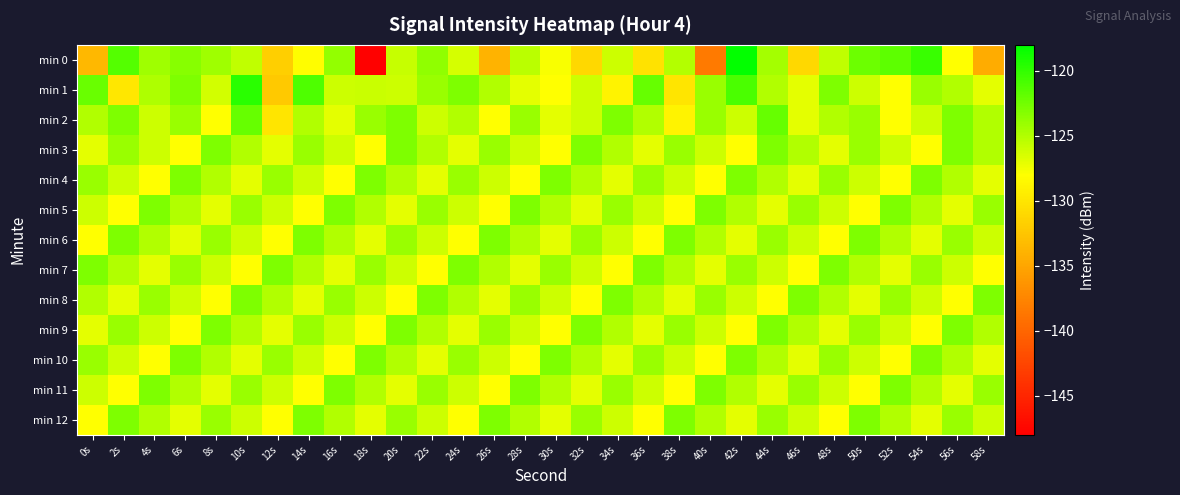

Reading right to left, transcribe all the data shown in this chart.

min 0: 58s=-134.5	56s=-128.1	54s=-120.3	52s=-121.7	50s=-122.2	48s=-125.6	46s=-131.1	44s=-124.5	42s=-118.2	40s=-138.3	38s=-125.1	36s=-130.3	34s=-126.0	32s=-131.1	30s=-127.7	28s=-125.3	26s=-133.8	24s=-126.3	22s=-123.7	20s=-125.7	18s=-147.8	16s=-123.8	14s=-128.2	12s=-131.7	10s=-125.6	8s=-124.3	6s=-123.4	4s=-124.2	2s=-121.3	0s=-133.5
min 1: 58s=-127.0	56s=-125.0	54s=-124.0	52s=-128.0	50s=-126.0	48s=-123.0	46s=-127.0	44s=-125.0	42s=-121.0	40s=-124.0	38s=-130.0	36s=-122.0	34s=-129.0	32s=-126.0	30s=-128.0	28s=-127.0	26s=-125.0	24s=-123.0	22s=-124.0	20s=-126.0	18s=-125.9	16s=-126.0	14s=-121.1	12s=-132.3	10s=-119.7	8s=-126.2	6s=-123.0	4s=-124.9	2s=-129.9	0s=-122.1
min 2: 58s=-125.0	56s=-123.0	54s=-126.0	52s=-128.0	50s=-124.0	48s=-125.0	46s=-127.0	44s=-122.0	42s=-126.0	40s=-124.0	38s=-129.0	36s=-125.0	34s=-123.0	32s=-126.0	30s=-127.0	28s=-124.0	26s=-128.0	24s=-125.0	22s=-126.0	20s=-123.0	18s=-124.0	16s=-127.0	14s=-125.0	12s=-130.0	10s=-122.0	8s=-128.0	6s=-124.0	4s=-126.0	2s=-123.0	0s=-125.0
min 3: 58s=-125.0	56s=-123.0	54s=-128.0	52s=-126.0	50s=-124.0	48s=-127.0	46s=-125.0	44s=-123.0	42s=-128.0	40s=-126.0	38s=-124.0	36s=-127.0	34s=-125.0	32s=-123.0	30s=-128.0	28s=-126.0	26s=-124.0	24s=-127.0	22s=-125.0	20s=-123.0	18s=-128.0	16s=-126.0	14s=-124.0	12s=-127.0	10s=-125.0	8s=-123.0	6s=-128.0	4s=-126.0	2s=-124.0	0s=-127.0
min 4: 58s=-127.0	56s=-125.0	54s=-123.0	52s=-128.0	50s=-126.0	48s=-124.0	46s=-127.0	44s=-125.0	42s=-123.0	40s=-128.0	38s=-126.0	36s=-124.0	34s=-127.0	32s=-125.0	30s=-123.0	28s=-128.0	26s=-126.0	24s=-124.0	22s=-127.0	20s=-125.0	18s=-123.0	16s=-128.0	14s=-126.0	12s=-124.0	10s=-127.0	8s=-125.0	6s=-123.0	4s=-128.0	2s=-126.0	0s=-124.0
min 5: 58s=-124.0	56s=-127.0	54s=-125.0	52s=-123.0	50s=-128.0	48s=-126.0	46s=-124.0	44s=-127.0	42s=-125.0	40s=-123.0	38s=-128.0	36s=-126.0	34s=-124.0	32s=-127.0	30s=-125.0	28s=-123.0	26s=-128.0	24s=-126.0	22s=-124.0	20s=-127.0	18s=-125.0	16s=-123.0	14s=-128.0	12s=-126.0	10s=-124.0	8s=-127.0	6s=-125.0	4s=-123.0	2s=-128.0	0s=-126.0
min 6: 58s=-126.0	56s=-124.0	54s=-127.0	52s=-125.0	50s=-123.0	48s=-128.0	46s=-126.0	44s=-124.0	42s=-127.0	40s=-125.0	38s=-123.0	36s=-128.0	34s=-126.0	32s=-124.0	30s=-127.0	28s=-125.0	26s=-123.0	24s=-128.0	22s=-126.0	20s=-124.0	18s=-127.0	16s=-125.0	14s=-123.0	12s=-128.0	10s=-126.0	8s=-124.0	6s=-127.0	4s=-125.0	2s=-123.0	0s=-128.0
min 7: 58s=-128.0	56s=-126.0	54s=-124.0	52s=-127.0	50s=-125.0	48s=-123.0	46s=-128.0	44s=-126.0	42s=-124.0	40s=-127.0	38s=-125.0	36s=-123.0	34s=-128.0	32s=-126.0	30s=-124.0	28s=-127.0	26s=-125.0	24s=-123.0	22s=-128.0	20s=-126.0	18s=-124.0	16s=-127.0	14s=-125.0	12s=-123.0	10s=-128.0	8s=-126.0	6s=-124.0	4s=-127.0	2s=-125.0	0s=-123.0
min 8: 58s=-123.0	56s=-128.0	54s=-126.0	52s=-124.0	50s=-127.0	48s=-125.0	46s=-123.0	44s=-128.0	42s=-126.0	40s=-124.0	38s=-127.0	36s=-125.0	34s=-123.0	32s=-128.0	30s=-126.0	28s=-124.0	26s=-127.0	24s=-125.0	22s=-123.0	20s=-128.0	18s=-126.0	16s=-124.0	14s=-127.0	12s=-125.0	10s=-123.0	8s=-128.0	6s=-126.0	4s=-124.0	2s=-127.0	0s=-125.0
min 9: 58s=-125.0	56s=-123.0	54s=-128.0	52s=-126.0	50s=-124.0	48s=-127.0	46s=-125.0	44s=-123.0	42s=-128.0	40s=-126.0	38s=-124.0	36s=-127.0	34s=-125.0	32s=-123.0	30s=-128.0	28s=-126.0	26s=-124.0	24s=-127.0	22s=-125.0	20s=-123.0	18s=-128.0	16s=-126.0	14s=-124.0	12s=-127.0	10s=-125.0	8s=-123.0	6s=-128.0	4s=-126.0	2s=-124.0	0s=-127.0
min 10: 58s=-127.0	56s=-125.0	54s=-123.0	52s=-128.0	50s=-126.0	48s=-124.0	46s=-127.0	44s=-125.0	42s=-123.0	40s=-128.0	38s=-126.0	36s=-124.0	34s=-127.0	32s=-125.0	30s=-123.0	28s=-128.0	26s=-126.0	24s=-124.0	22s=-127.0	20s=-125.0	18s=-123.0	16s=-128.0	14s=-126.0	12s=-124.0	10s=-127.0	8s=-125.0	6s=-123.0	4s=-128.0	2s=-126.0	0s=-124.0
min 11: 58s=-124.0	56s=-127.0	54s=-125.0	52s=-123.0	50s=-128.0	48s=-126.0	46s=-124.0	44s=-127.0	42s=-125.0	40s=-123.0	38s=-128.0	36s=-126.0	34s=-124.0	32s=-127.0	30s=-125.0	28s=-123.0	26s=-128.0	24s=-126.0	22s=-124.0	20s=-127.0	18s=-125.0	16s=-123.0	14s=-128.0	12s=-126.0	10s=-124.0	8s=-127.0	6s=-125.0	4s=-123.0	2s=-128.0	0s=-126.0
min 12: 58s=-126.0	56s=-124.0	54s=-127.0	52s=-125.0	50s=-123.0	48s=-128.0	46s=-126.0	44s=-124.0	42s=-127.0	40s=-125.0	38s=-123.0	36s=-128.0	34s=-126.0	32s=-124.0	30s=-127.0	28s=-125.0	26s=-123.0	24s=-128.0	22s=-126.0	20s=-124.0	18s=-127.0	16s=-125.0	14s=-123.0	12s=-128.0	10s=-126.0	8s=-124.0	6s=-127.0	4s=-125.0	2s=-123.0	0s=-128.0